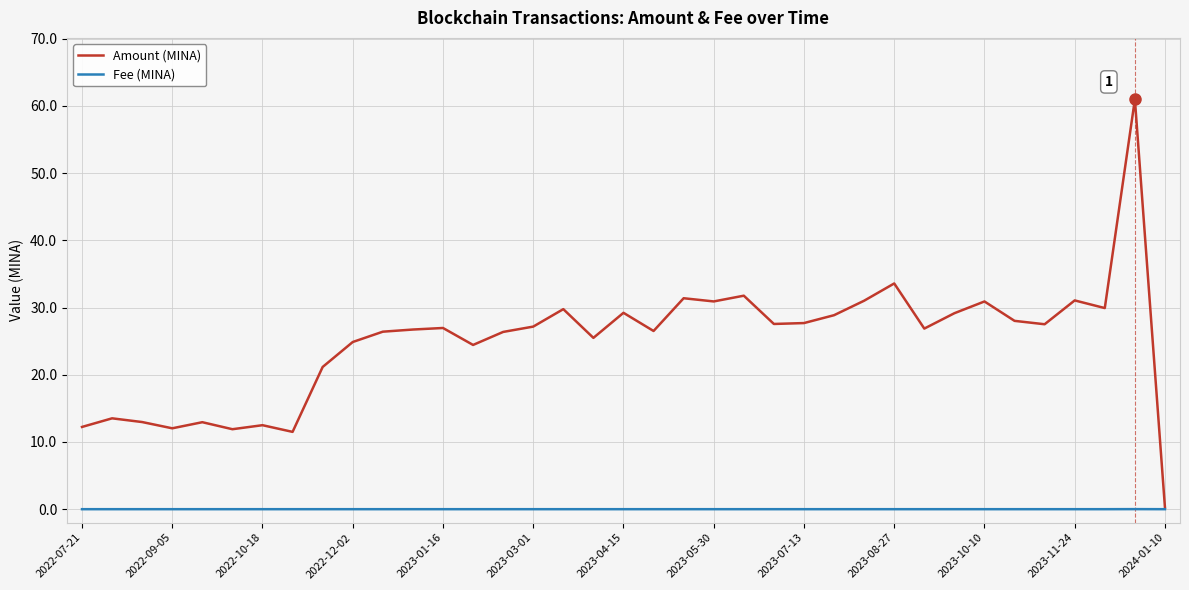

Which series has the largest total across all categories?

Amount (MINA)